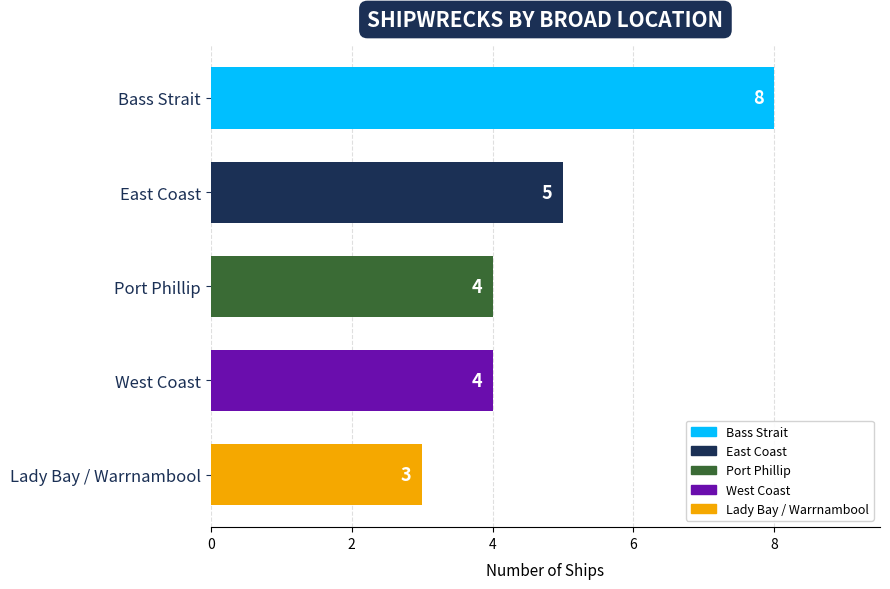

Where is the data nearest to the value 5?

East Coast